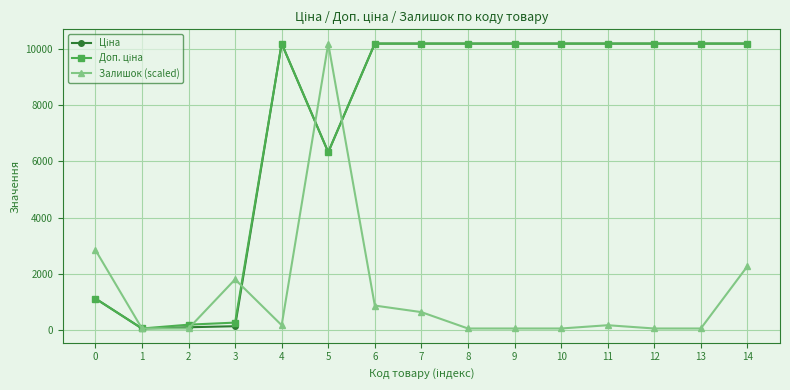

Between 5 and 12, which series saw the biggest shift?

Залишок (scaled)